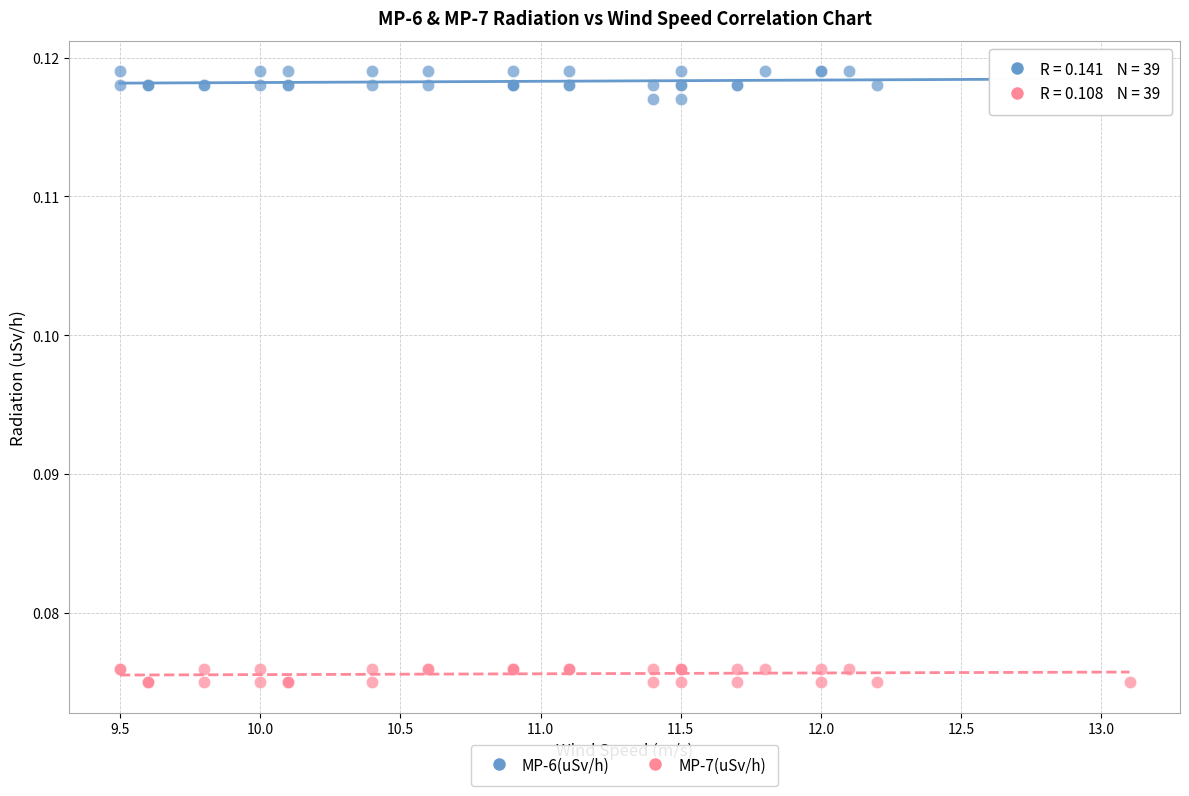

Which series contains the lowest Y value?

MP-7(uSv/h)